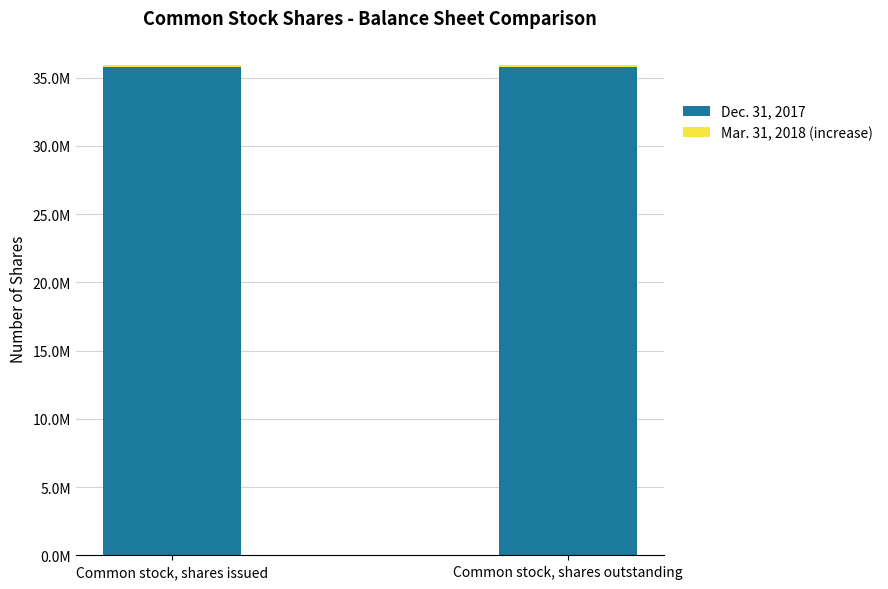

Are the bars horizontal?

No